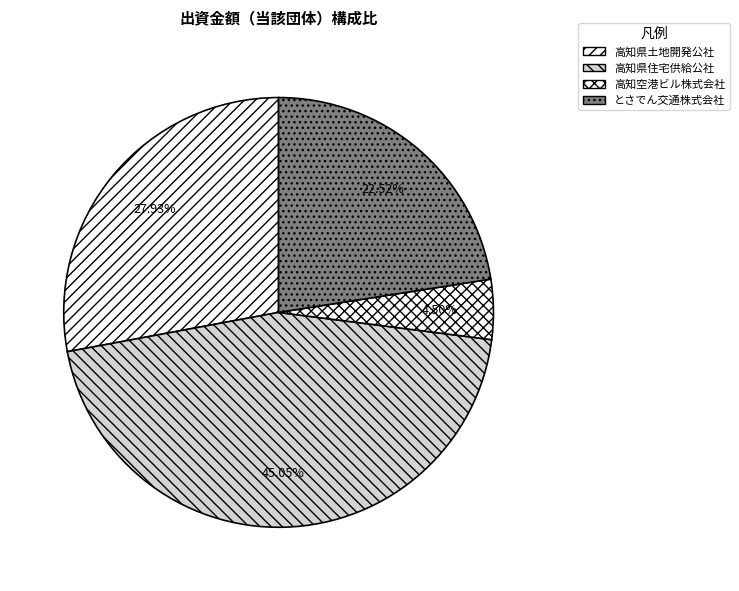

What is the largest slice in the pie chart?

高知県住宅供給公社